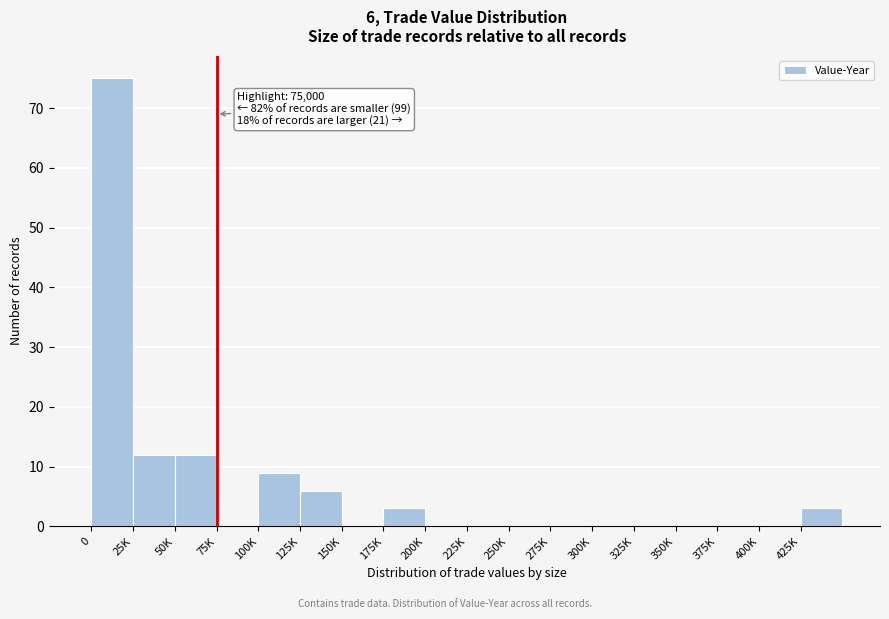

Reading right to left, list all the values displayed in this chart.

425K=3	400K=0	375K=0	350K=0	325K=0	300K=0	275K=0	250K=0	225K=0	200K=0	175K=3	150K=0	125K=6	100K=9	75K=0	50K=12	25K=12	0=75